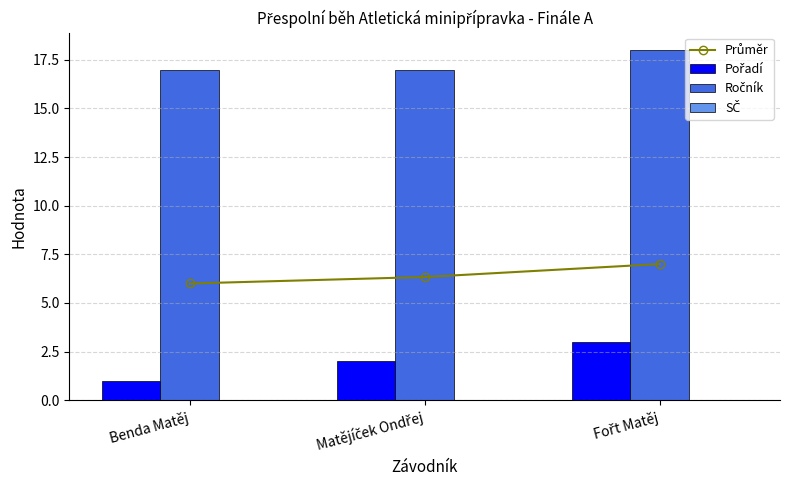

What position from the right is Benda Matěj?

3